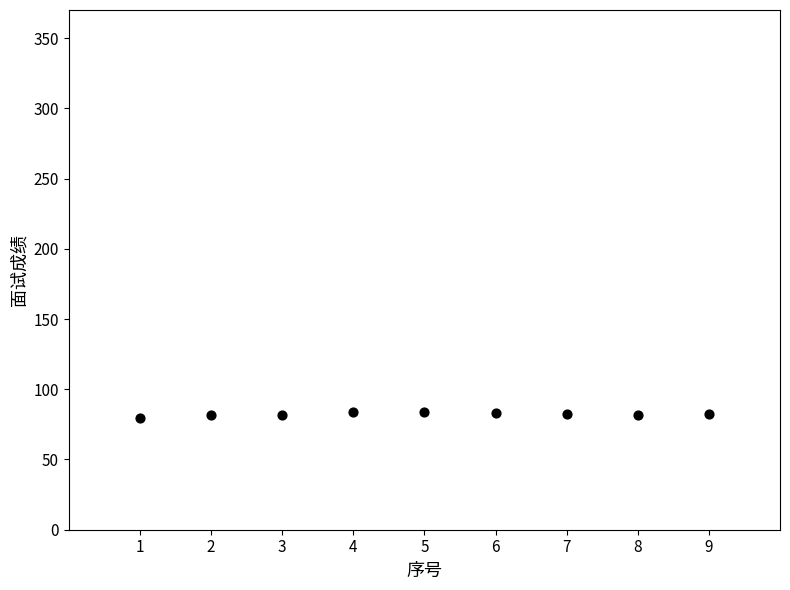

What is the average Y value?

82.3